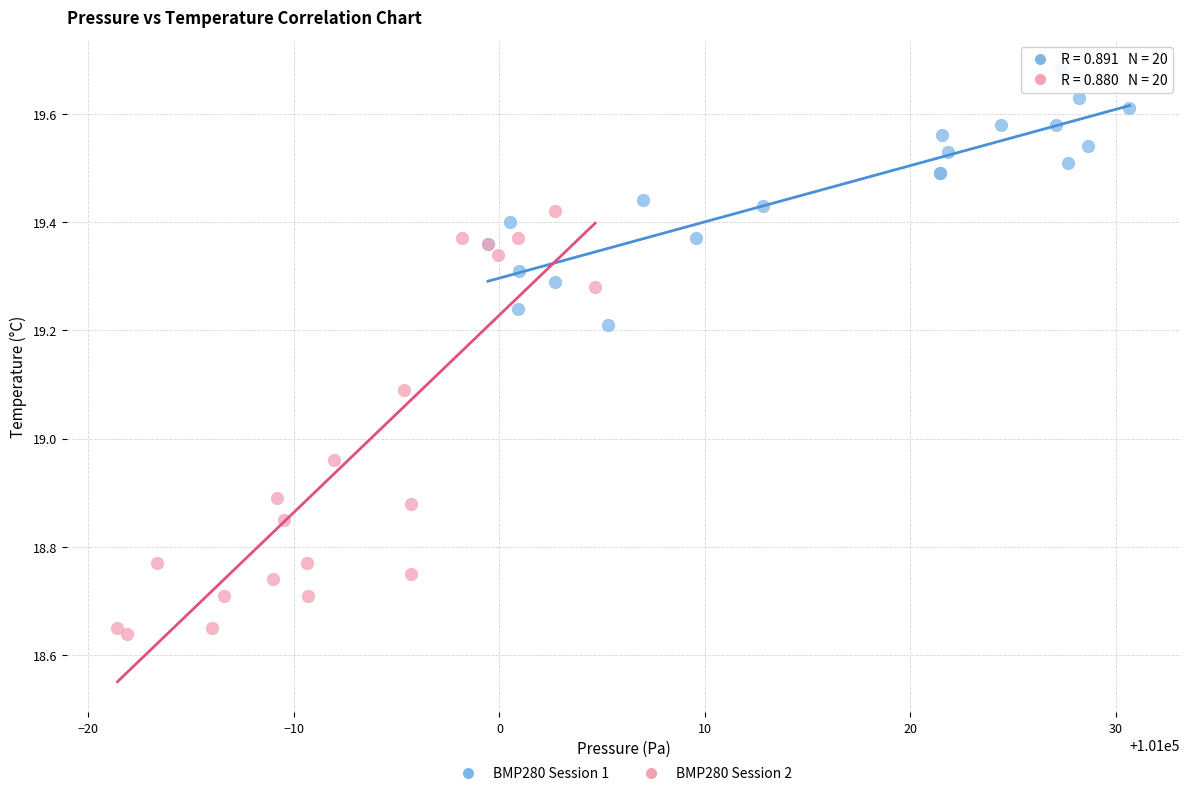

Which series reaches the minimum Y coordinate?

BMP280 Session 2